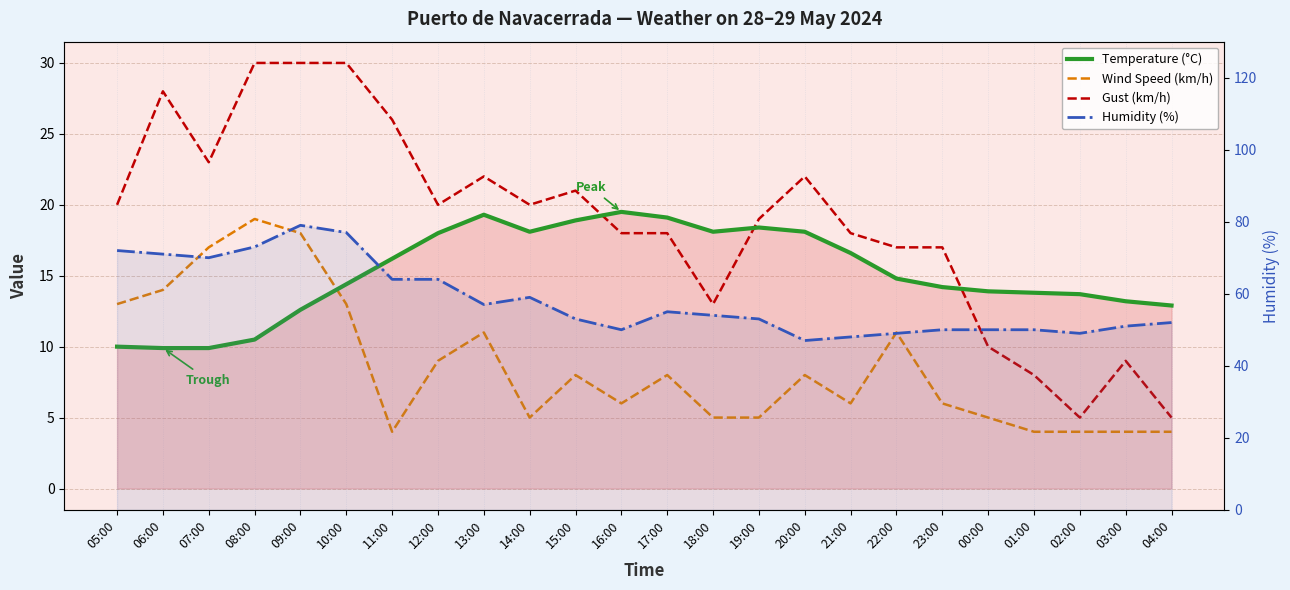

Which has a higher value, 03:00 or 06:00?

03:00